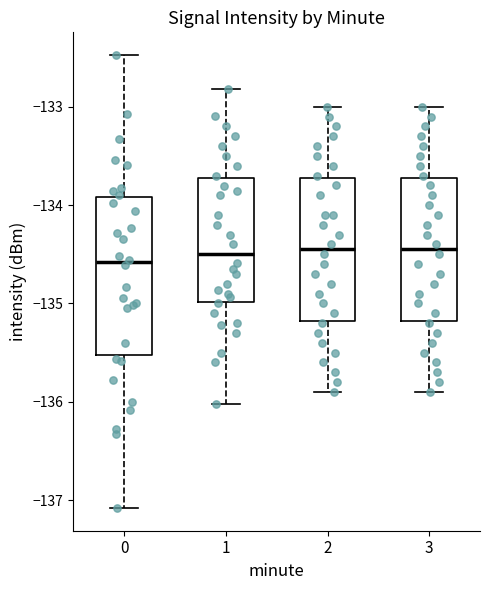

Reading left to right, transcribe this box plot: for each box, give where its median line is, the range the box spans, and where its two whiskers end, as read against the y-axis. The values are not printed on the chart, so give them approximately, as read against the axis.

0: median -134.6, box -135.5 to -133.9, whiskers -137.1 to -132.5
1: median -134.5, box -135.0 to -133.7, whiskers -136.0 to -132.8
2: median -134.4, box -135.2 to -133.7, whiskers -135.9 to -133.0
3: median -134.4, box -135.2 to -133.7, whiskers -135.9 to -133.0